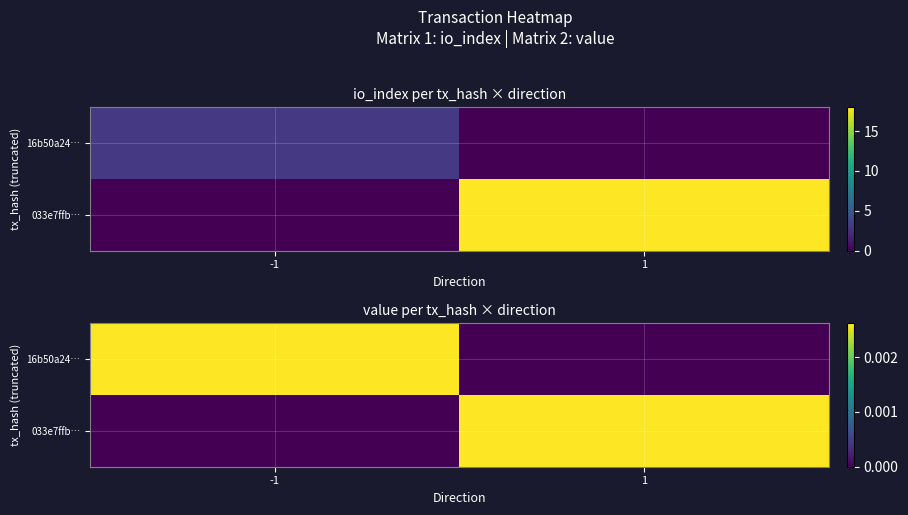

How many values in the 033e7ffb… series exceed 0?

1